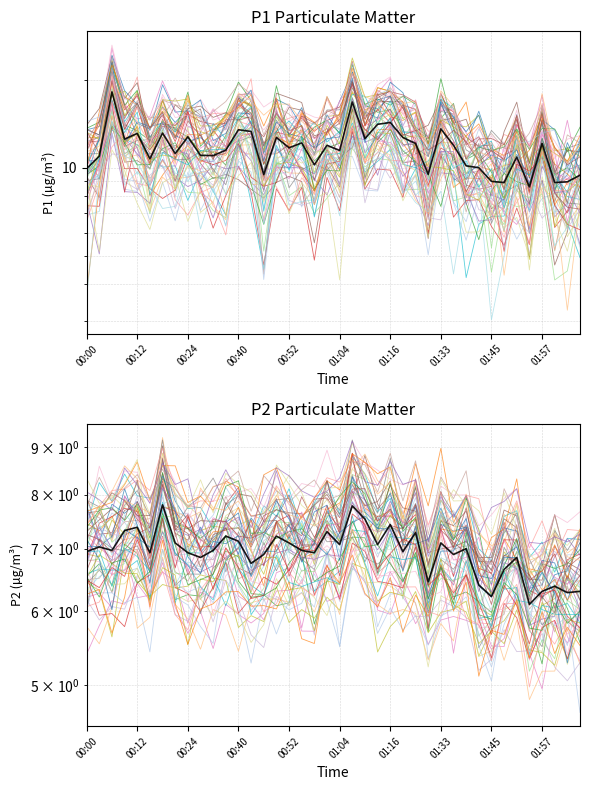

True or false: P2 and P1 intersect in this chart.

False